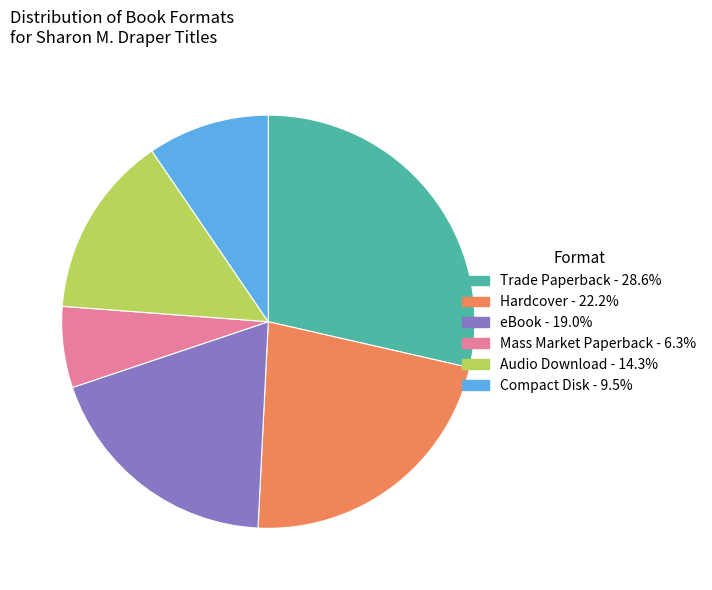

Which slice is the largest?

Trade Paperback